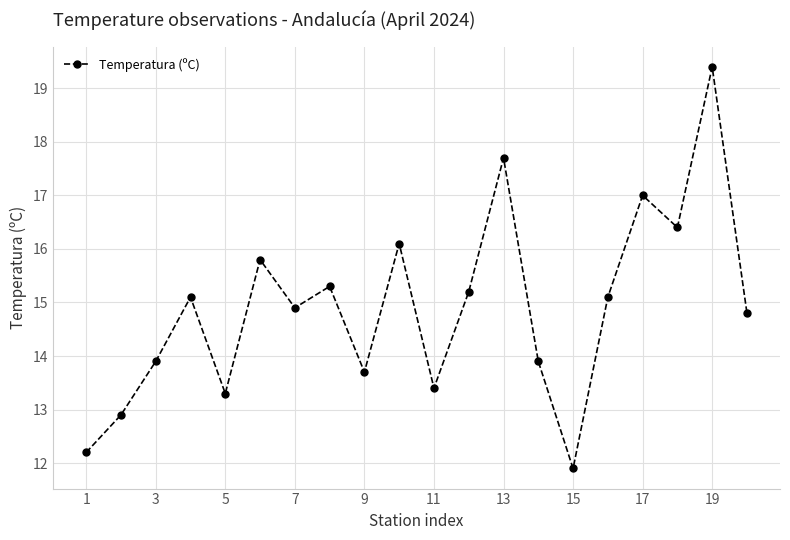

True or false: there are more than 1 points higher than both neighbors.

True